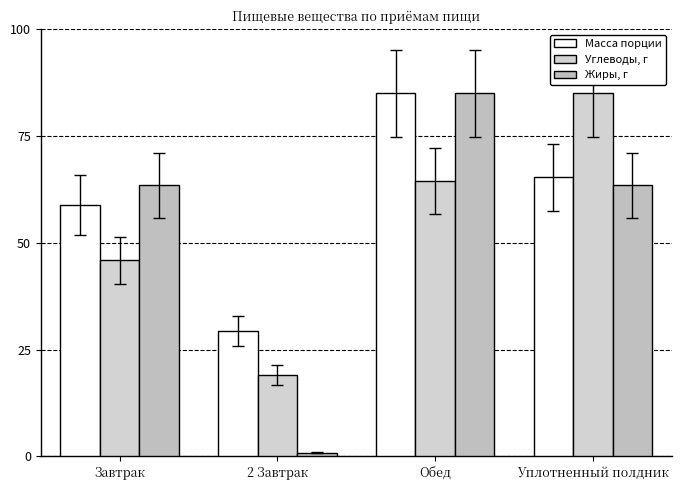

What is the label of the 2nd bar from the right?

Обед